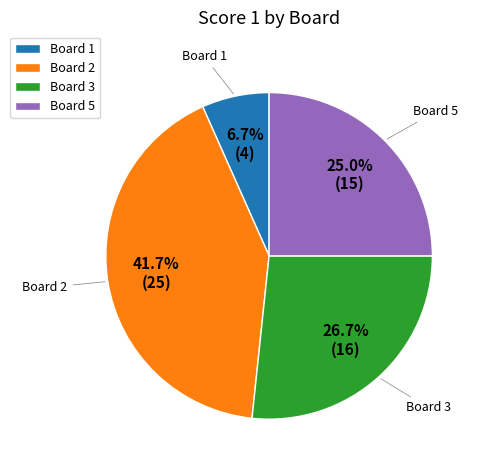

How many segments does this pie chart have?

4